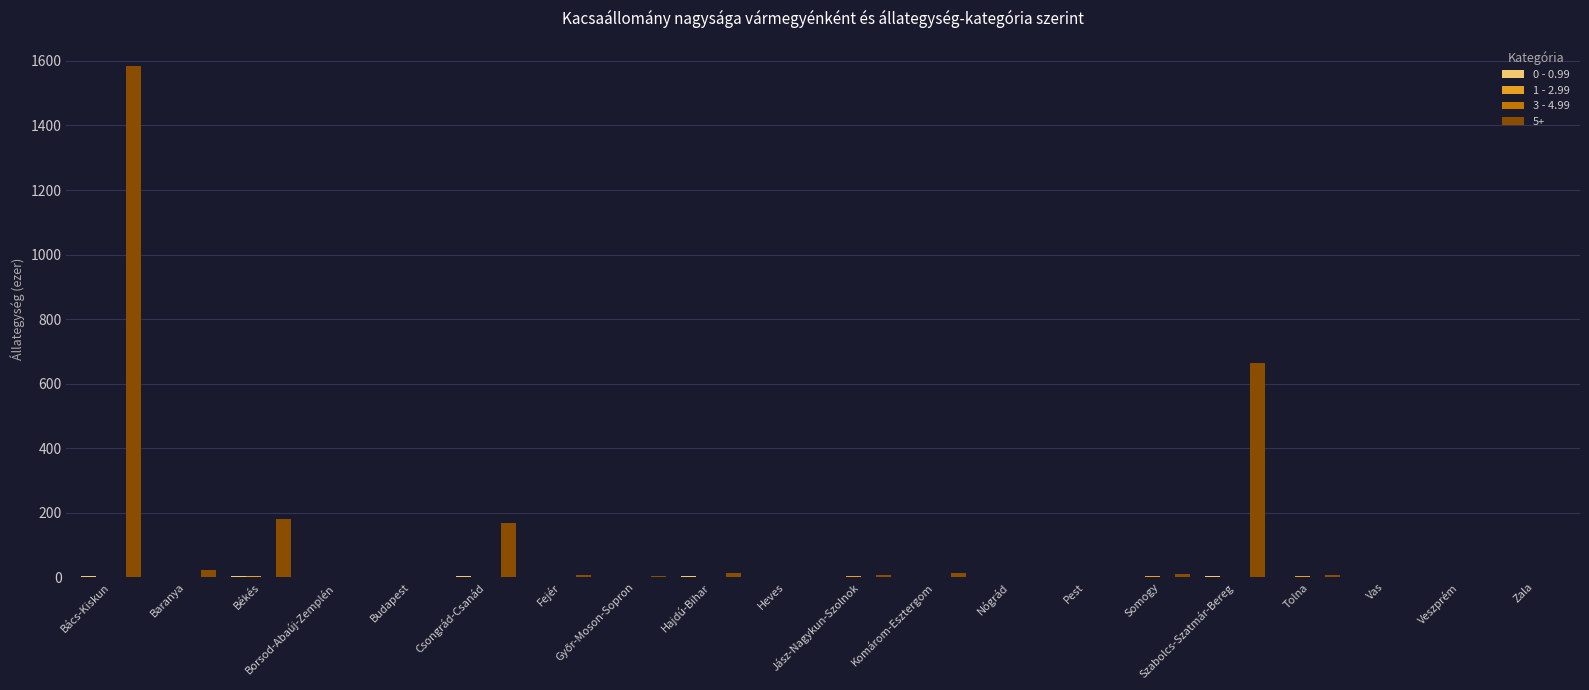

What is the greatest value displayed?

1583.5